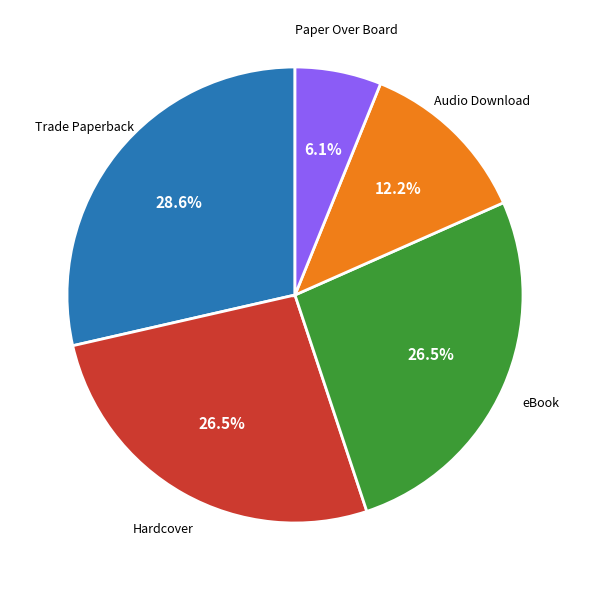

Is there a majority slice in this chart?

No